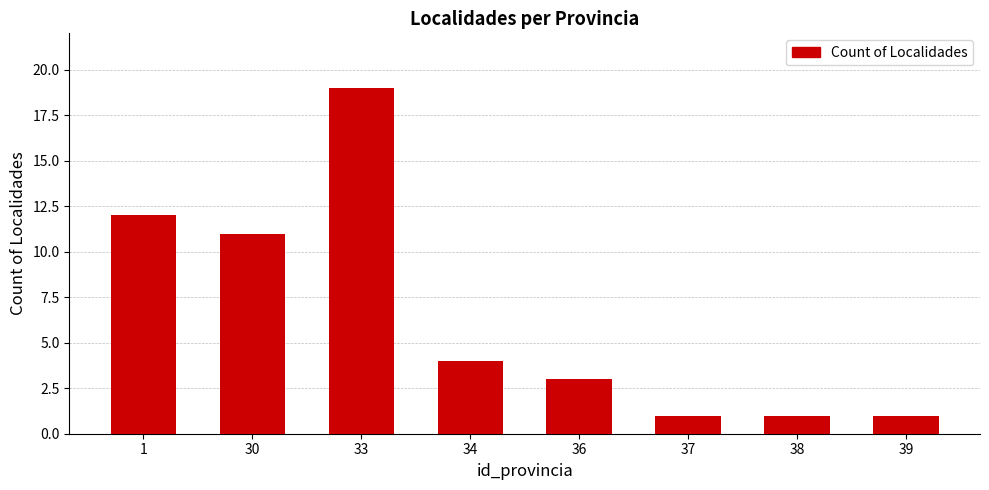

What is the minimum value shown in the chart?

1